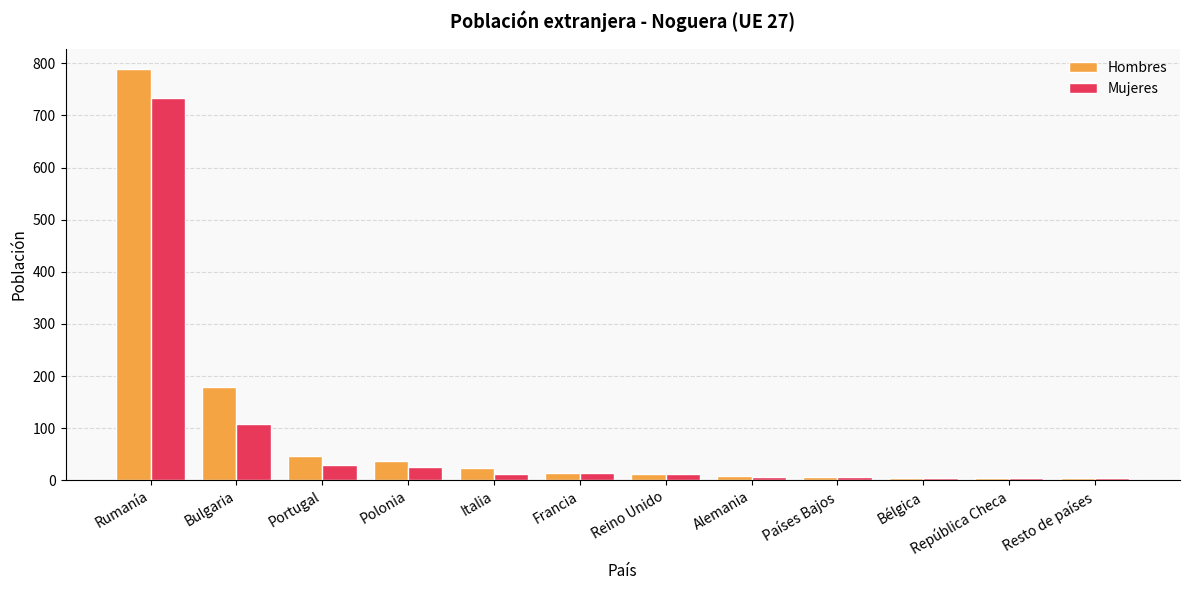

Which series changed the most between Portugal and República Checa?

Hombres